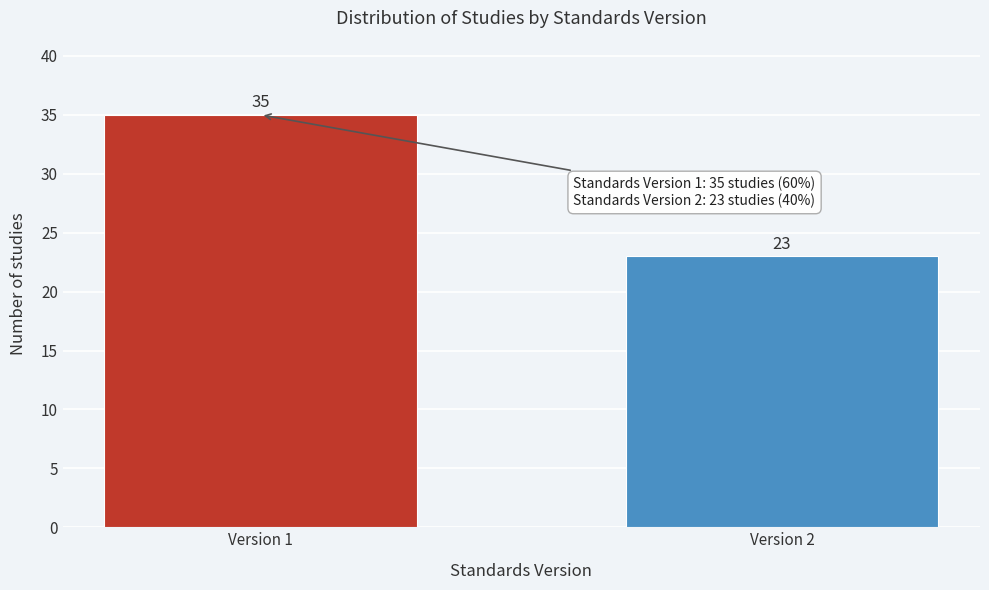

Reading left to right, extract all data points from this chart.

Version 1=35	Version 2=23